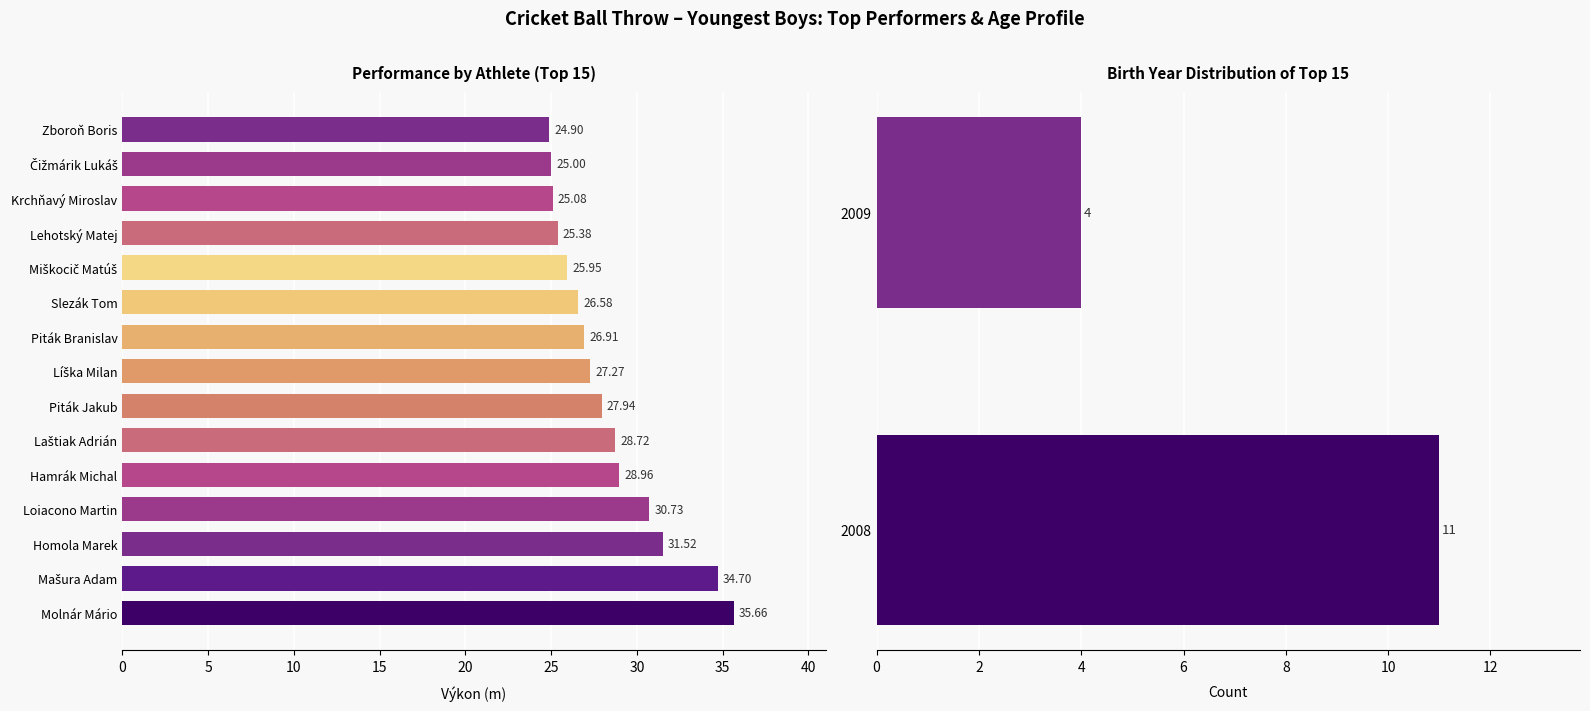

Does the chart contain stacked bars?

No